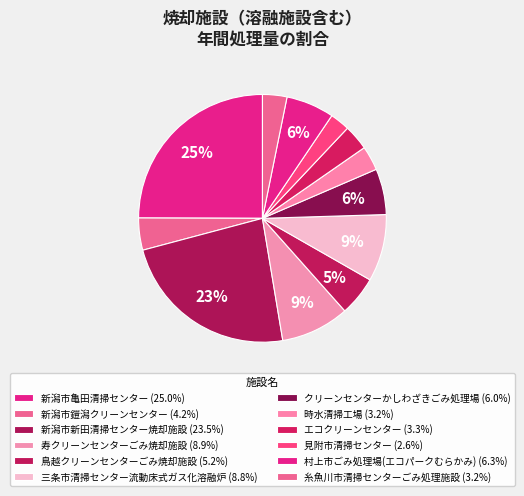

How many segments does this pie chart have?

12